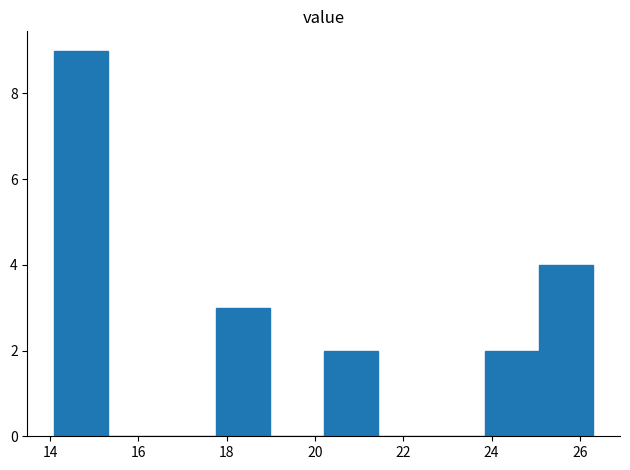

Reading left to right, transcribe this chart: for each bar, give the range it covers on the x-axis and its height. Neither the bar edges nor the heights are printed on the chart, so give them approximately, as read against the axes.

14.10 to 15.32: 9
15.32 to 16.54: 0
16.54 to 17.76: 0
17.76 to 18.98: 3
18.98 to 20.20: 0
20.20 to 21.42: 2
21.42 to 22.64: 0
22.64 to 23.86: 0
23.86 to 25.08: 2
25.08 to 26.30: 4